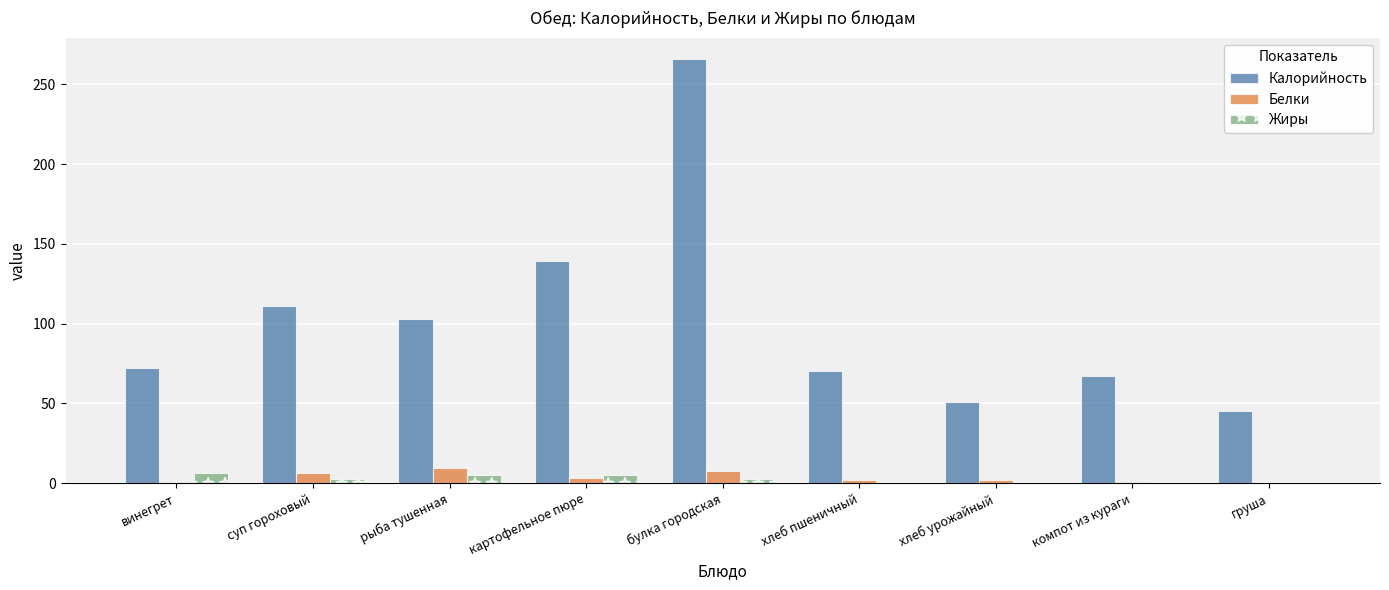

At which category is the sum across all series the highest?

булка городская